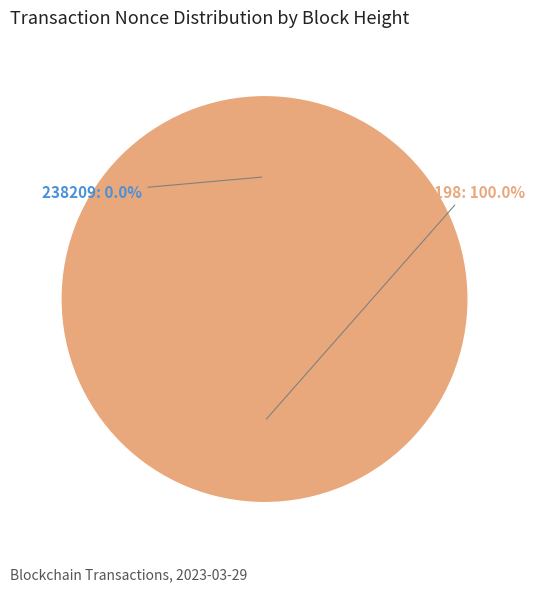

How many slices are in this pie chart?

2